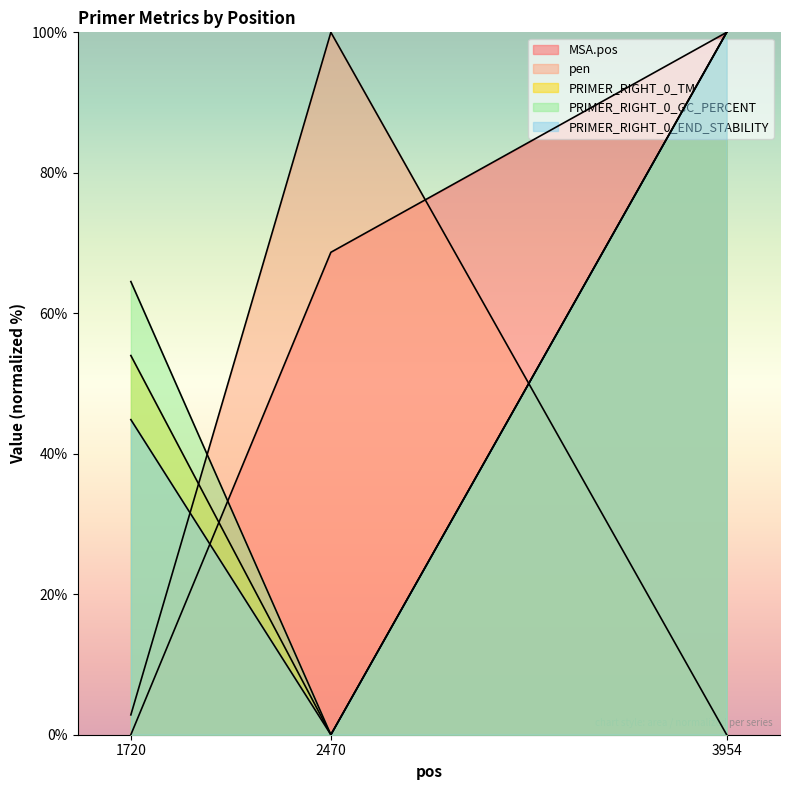

Reading left to right, transcribe all the data shown in this chart.

MSA.pos: 0.0	68.7	100.0
pen: 2.8	100.0	0.0
PRIMER_RIGHT_0_TM: 54.0	0.0	100.0
PRIMER_RIGHT_0_GC_PERCENT: 64.5	0.0	100.0
PRIMER_RIGHT_0_END_STABILITY: 44.9	0.0	100.0